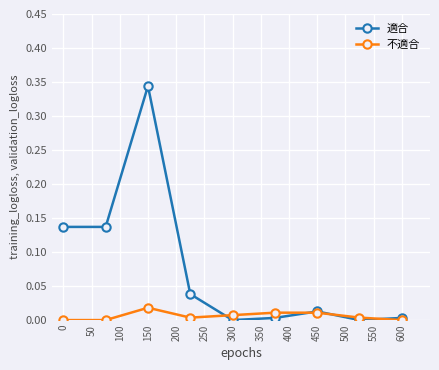

True or false: 適合 has more than 0 interior local peaks.

True